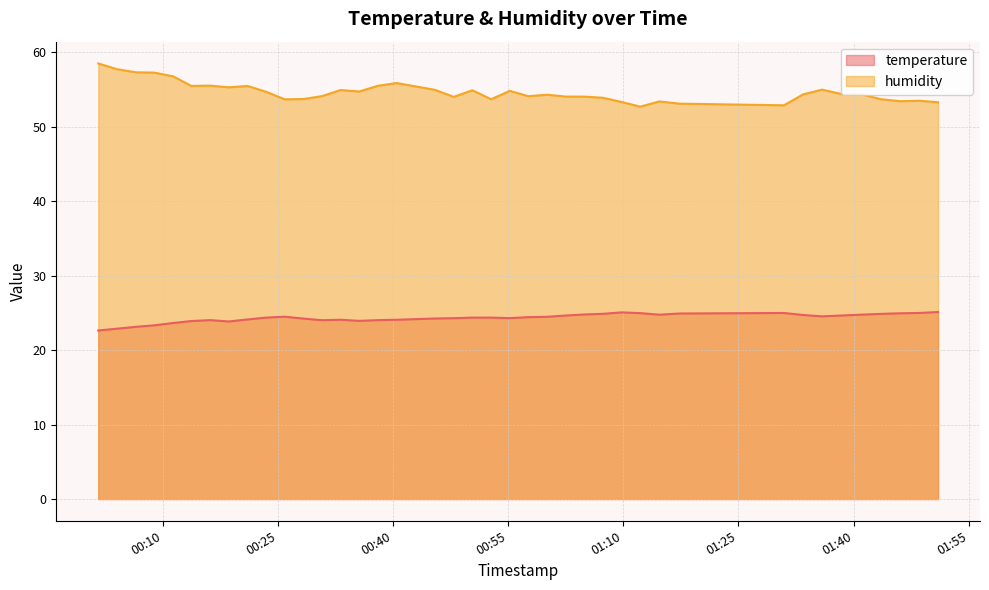

Which series has the largest range (max minus min)?

humidity